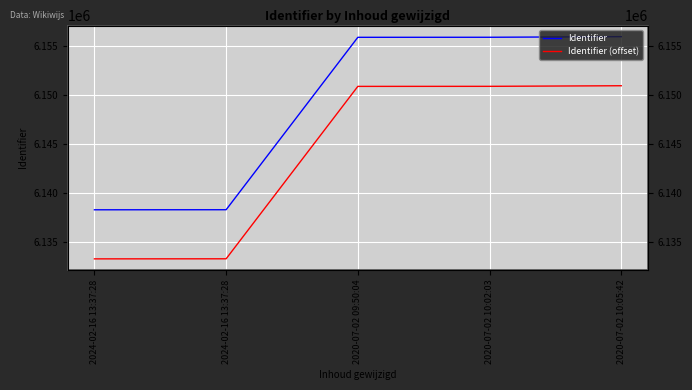

How many series are shown in this chart?

2